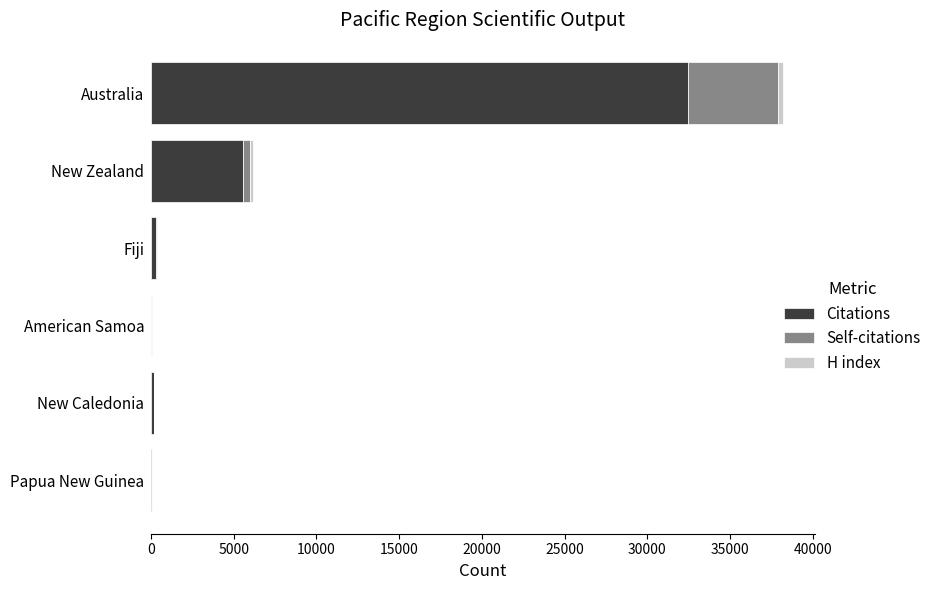

What is the maximum value for Citations?

32441